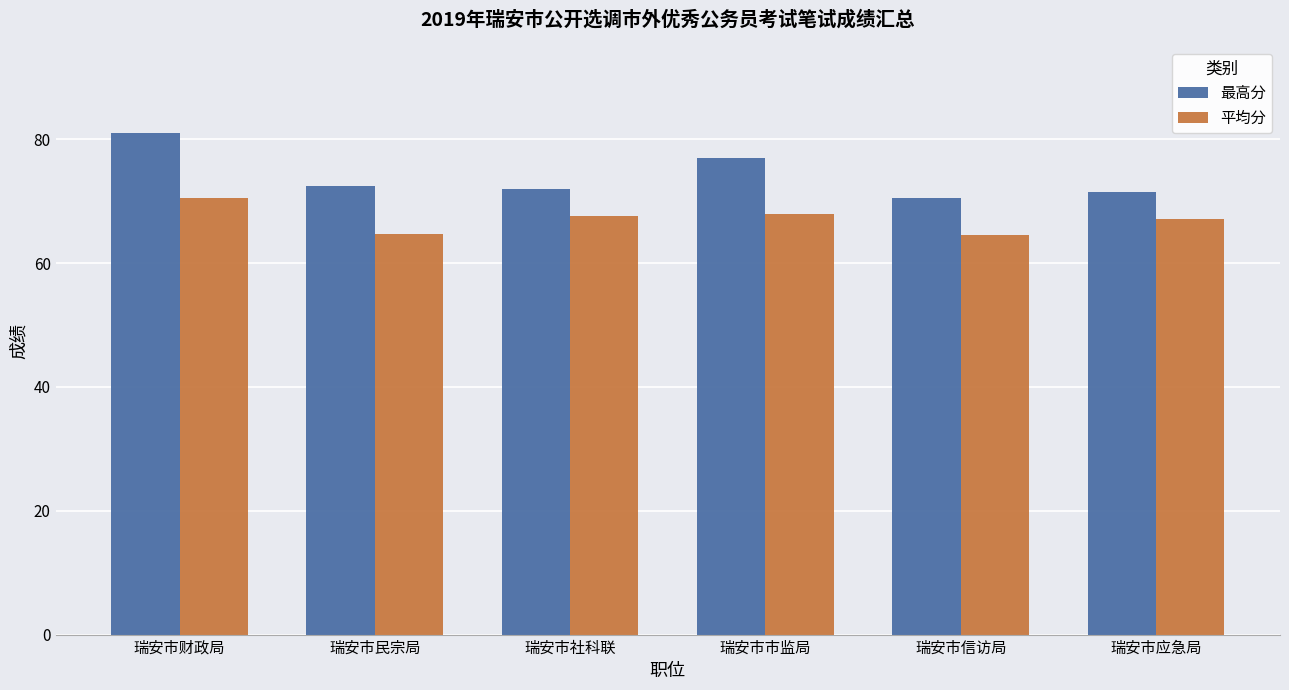

What is the label of the 5th bar from the right?

瑞安市民宗局